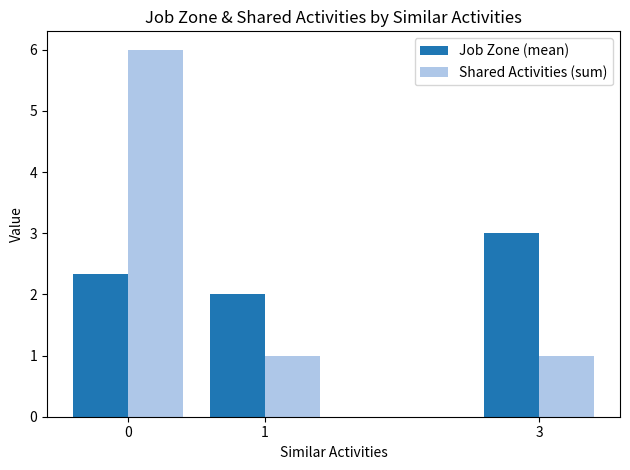

What is the approximate value of Job Zone (mean) at 3?

3.0